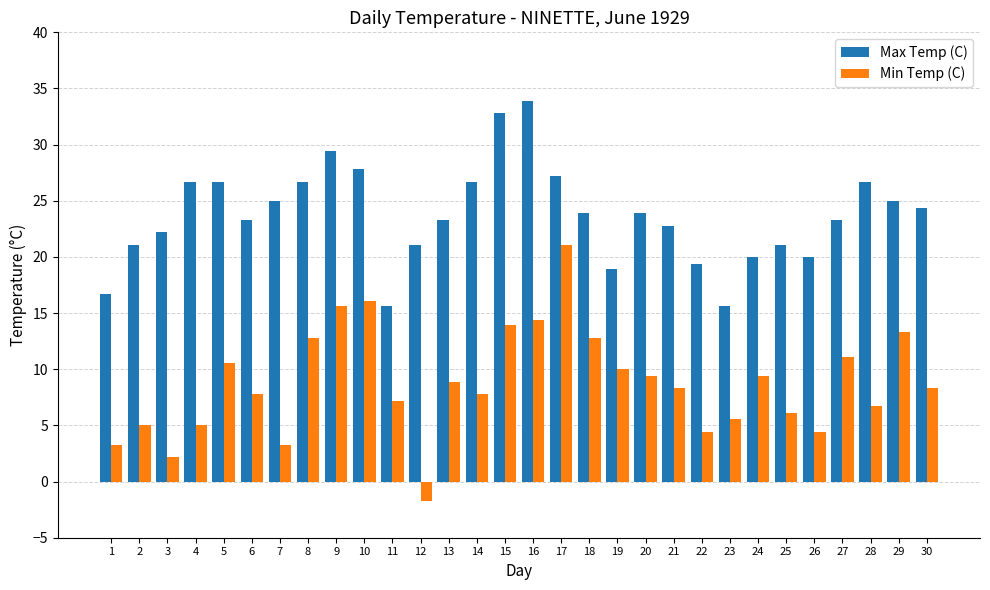

What is the average value of the Min Temp (C) series?

8.8